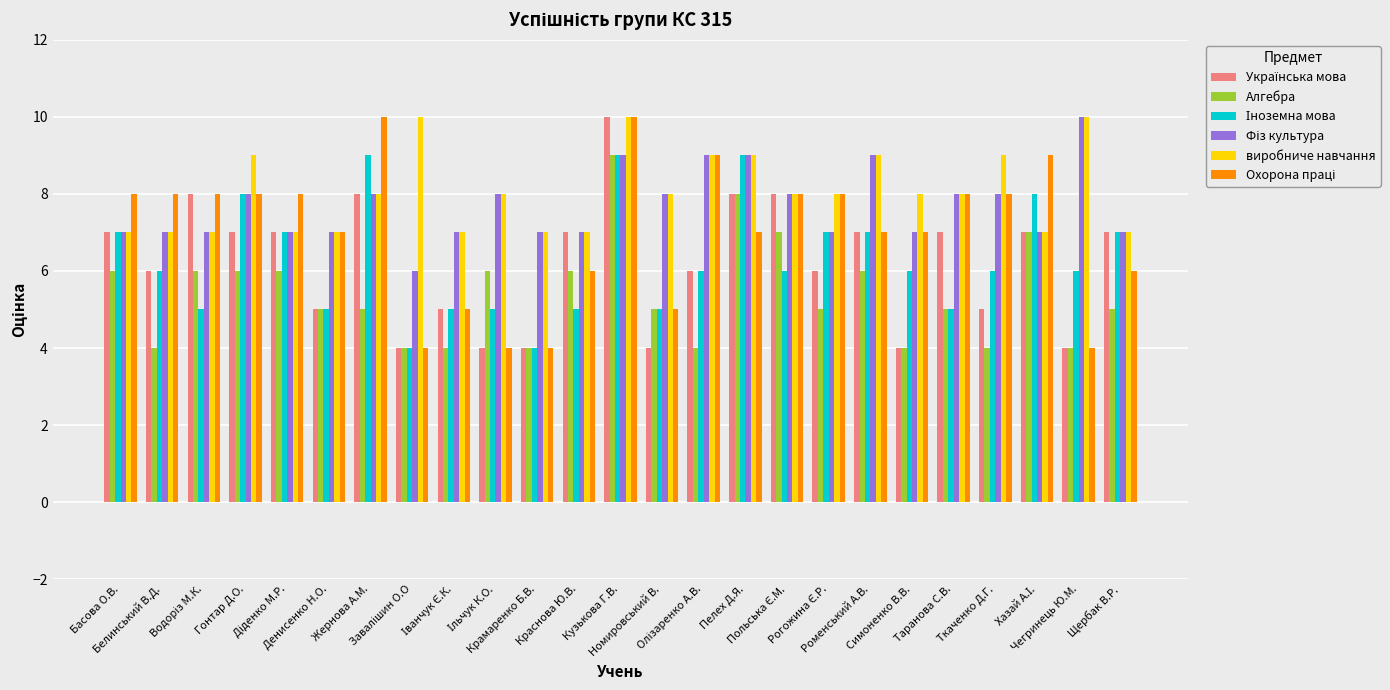

What is the sum of all Алгебра values?

135